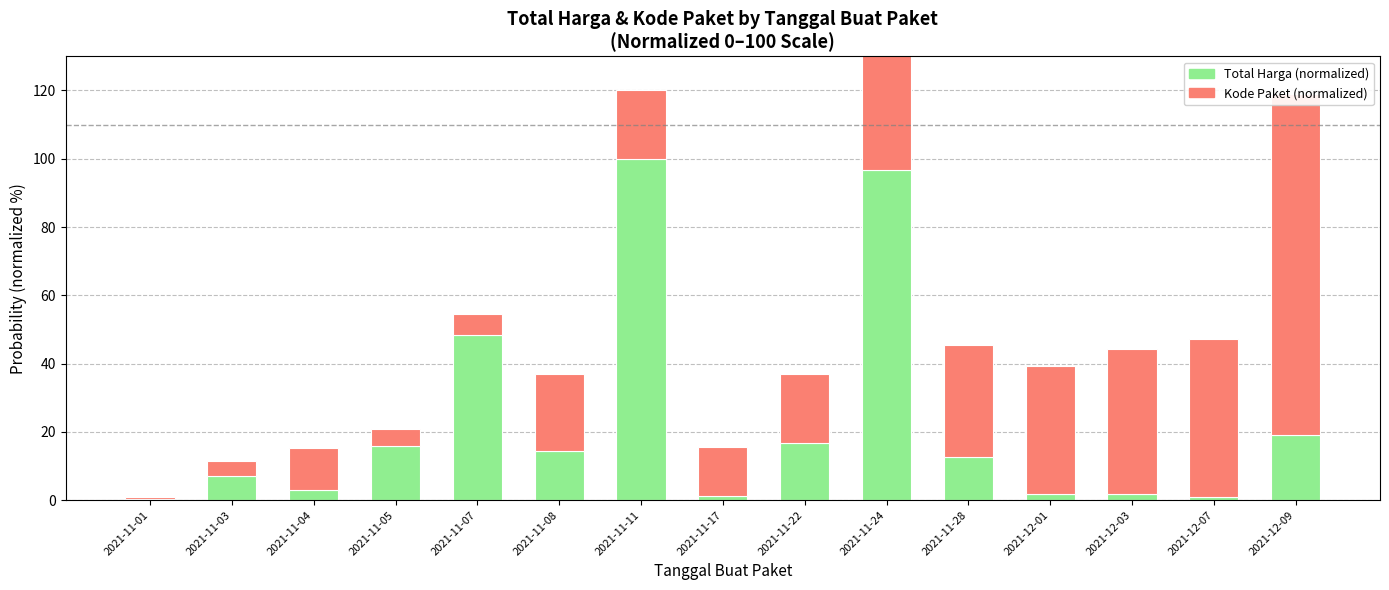

What is the difference between the maximum and minimum values in the Kode Paket (normalized) series?

99.6